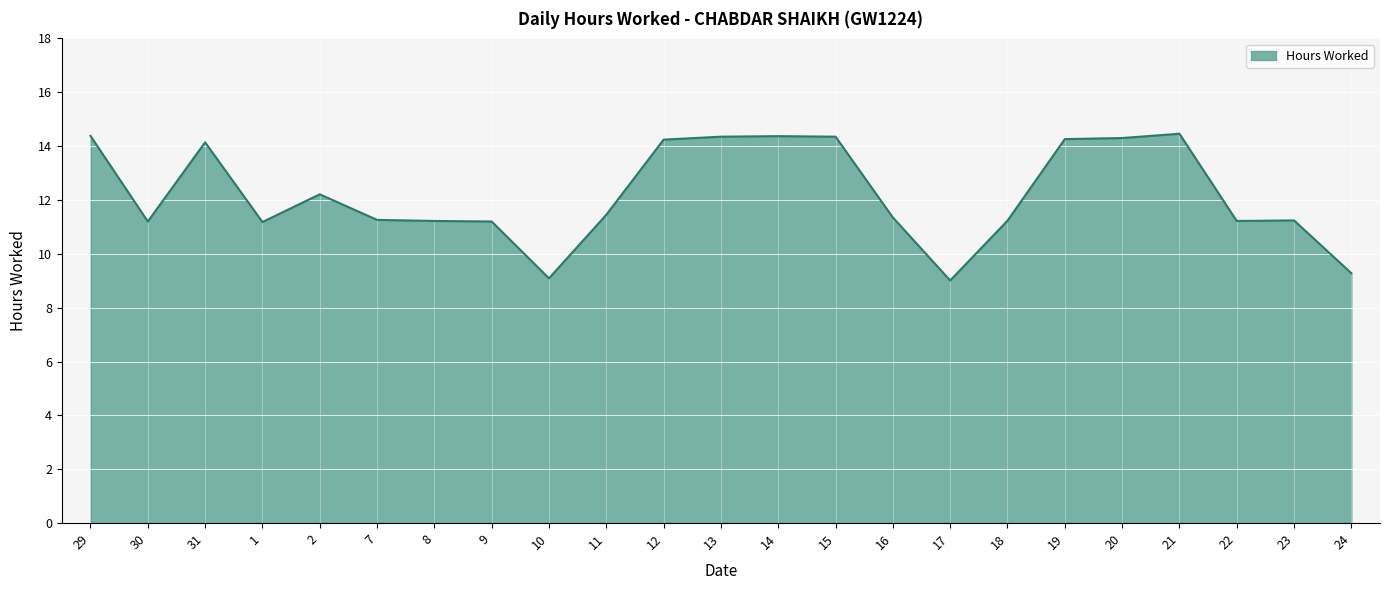

What is the maximum value shown in the chart?

14.5